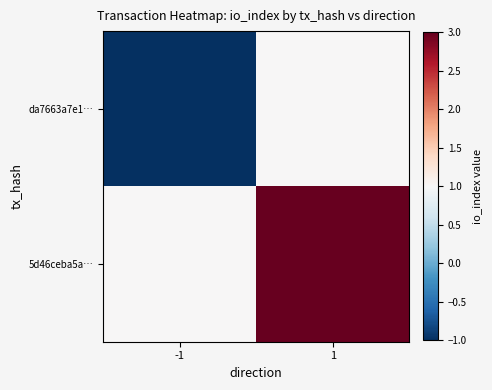

How many data points does each series have?

2